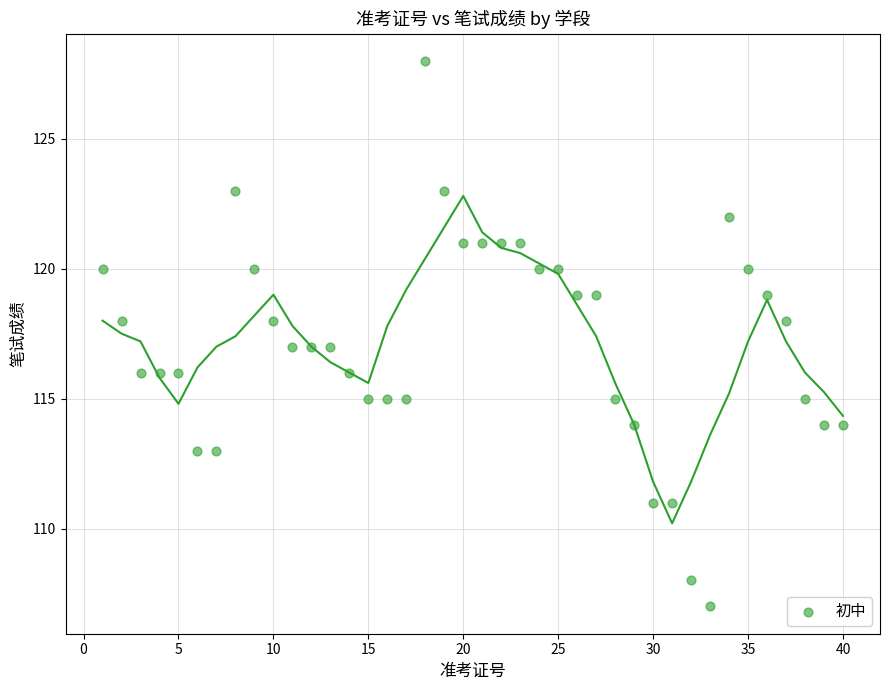

What is the range of Y values (max minus min)?

21